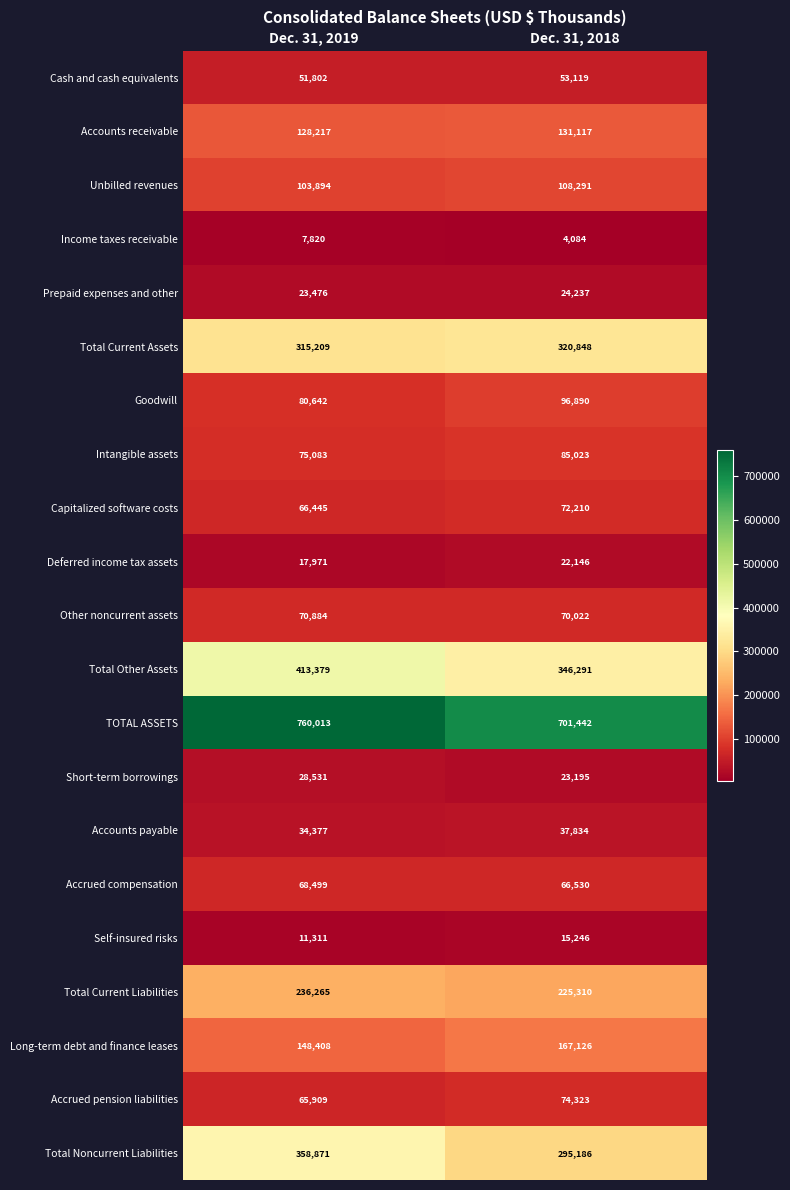

Where is Capitalized software costs nearest to the value 69327?

Dec. 31, 2019